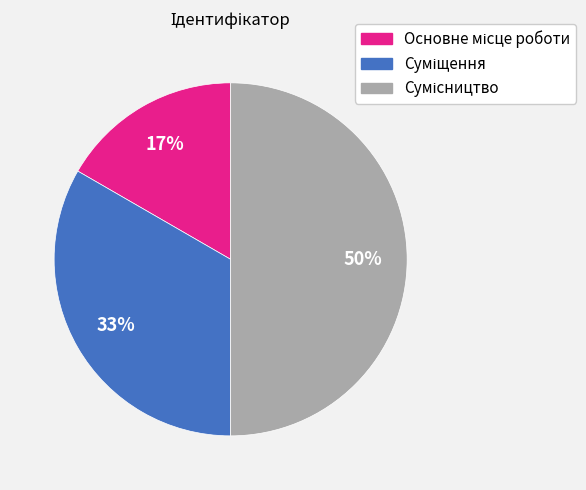

To the nearest percent, what is the difference between the largest and smallest slice percentages?

33%